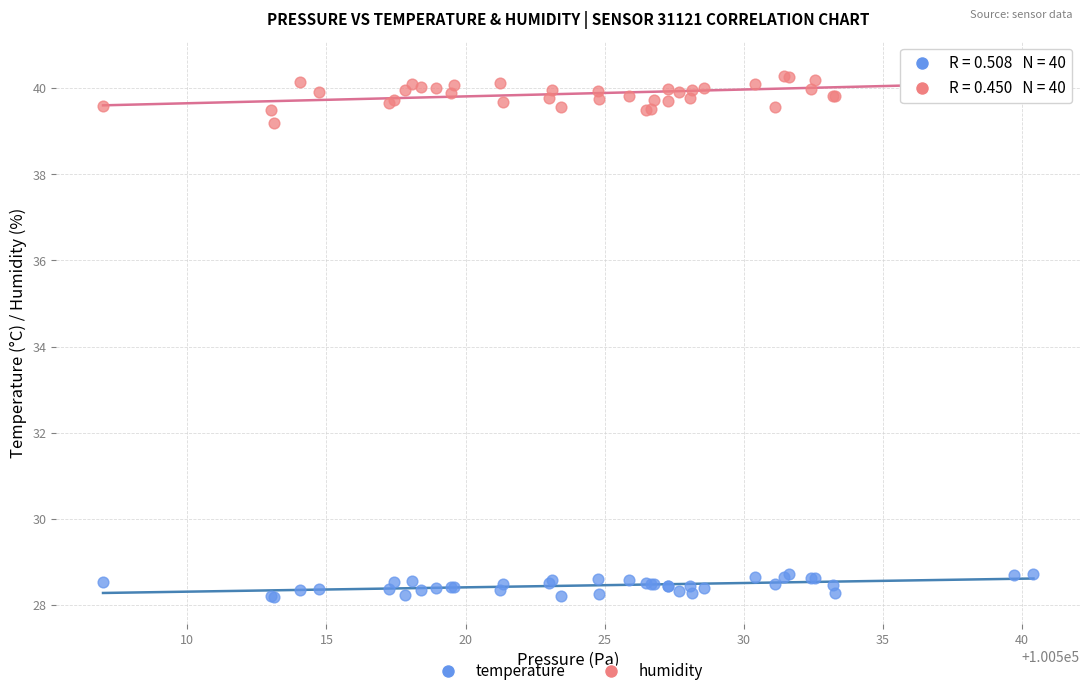

Which series contains the lowest Y value?

temperature